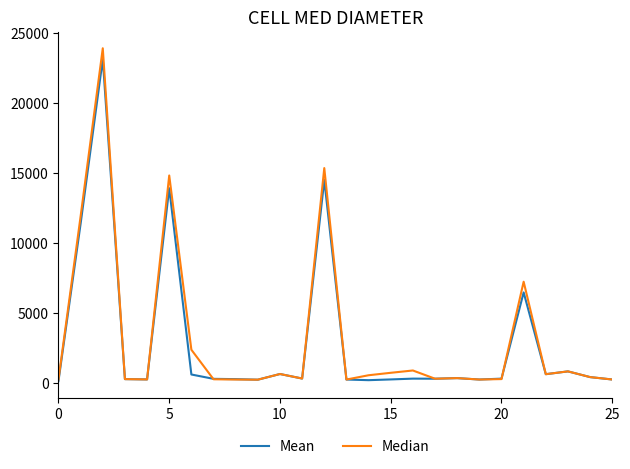

What is the lowest value of the Median series?

219.2